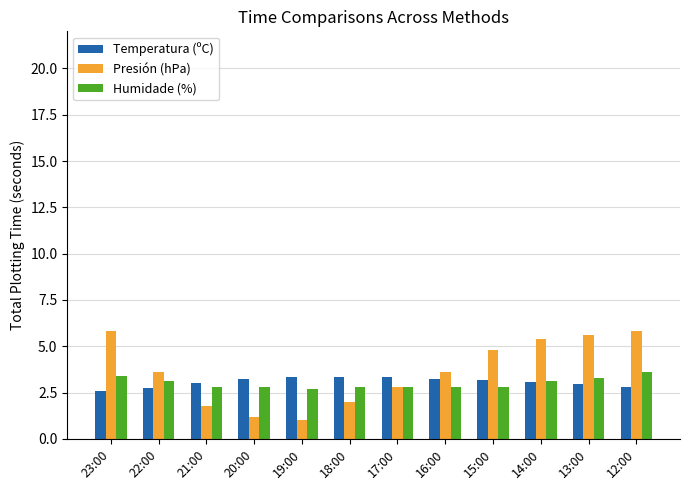

True or false: Presión (hPa) has a value of 1.2 at 18:00.

False